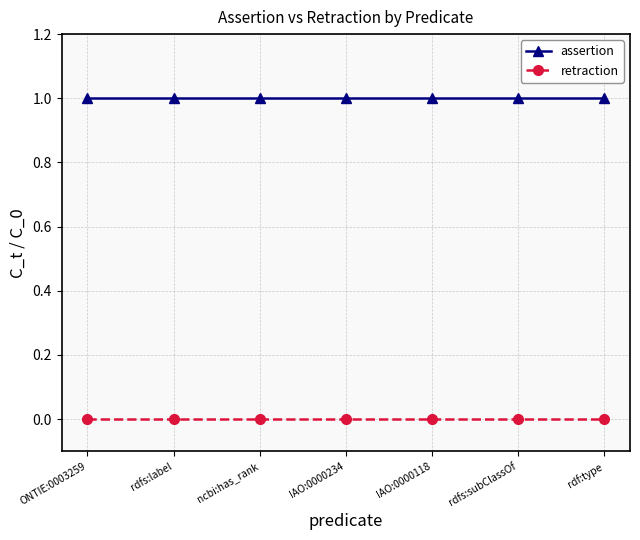

Is it true that assertion equals 2 at IAO:0000234?

False